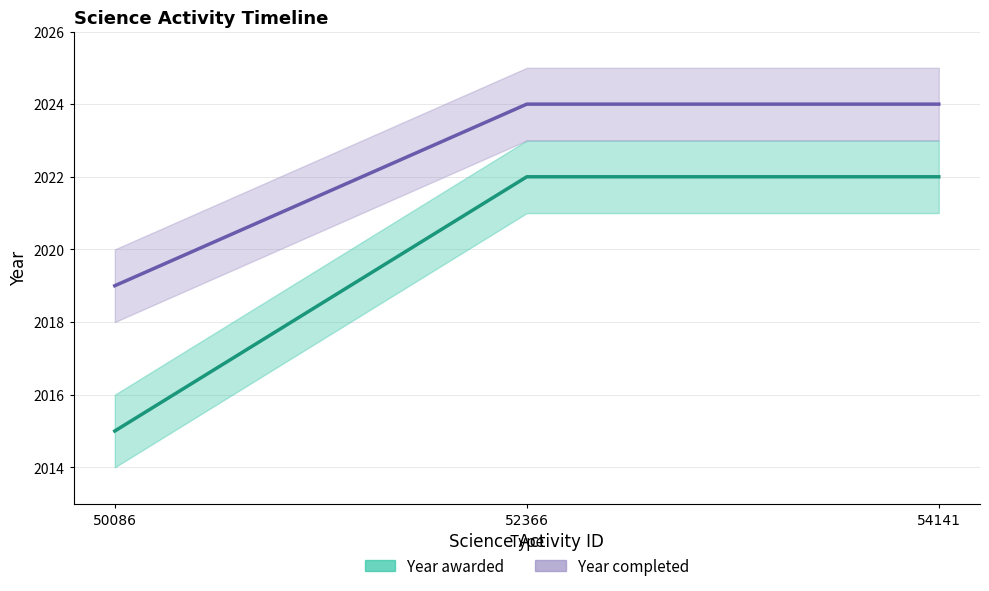

Is it true that Year awarded equals 2022 at 54141?

True